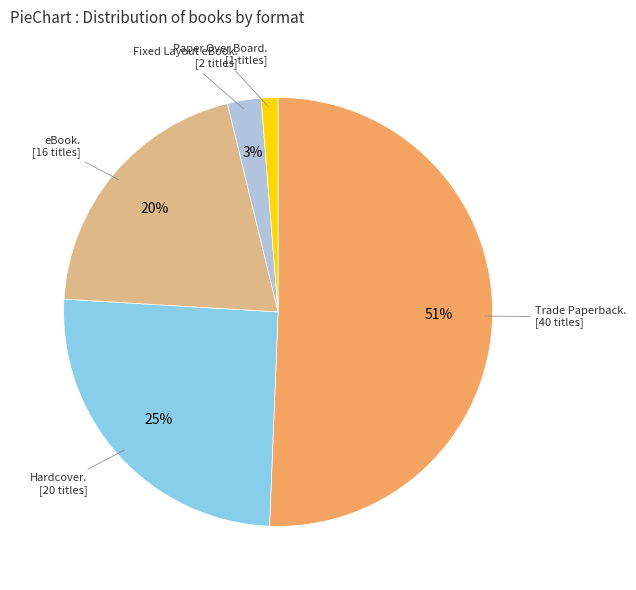

How many slices are in this pie chart?

5